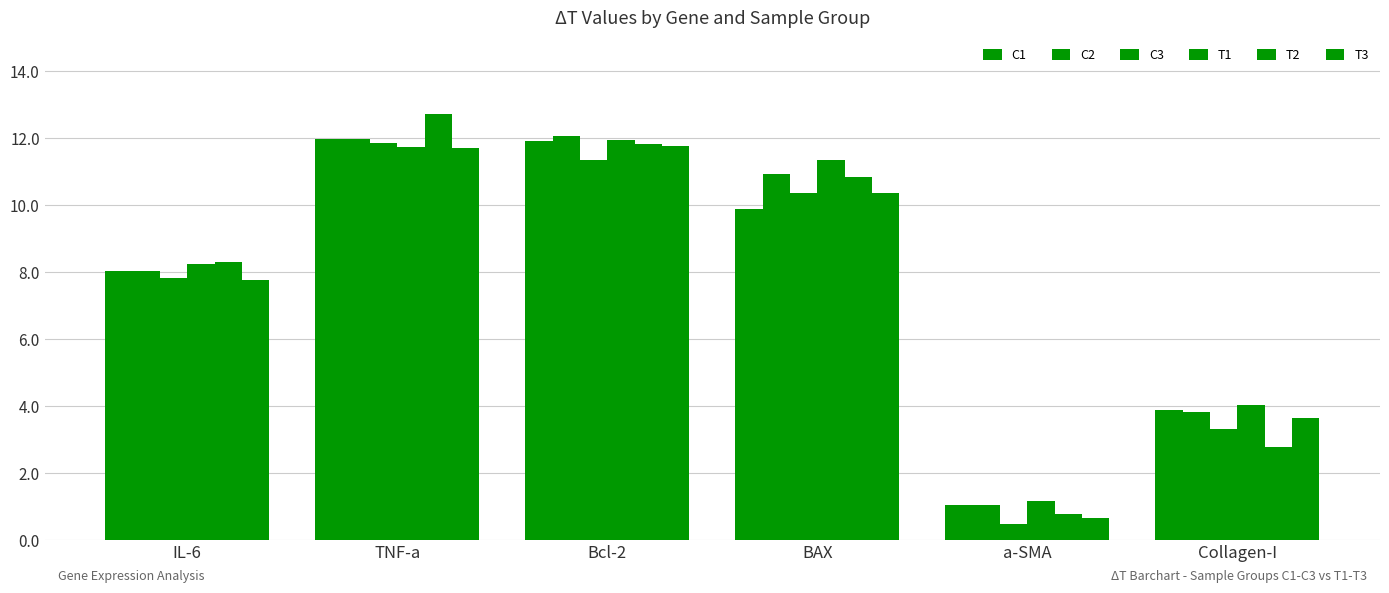

How many distinct data groups are displayed?

6